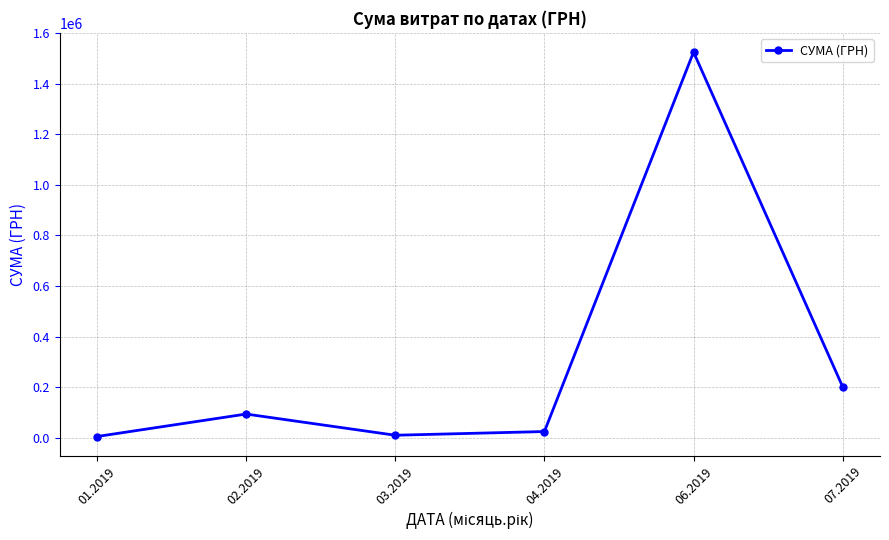

What is the sum of all values?

1856803.9